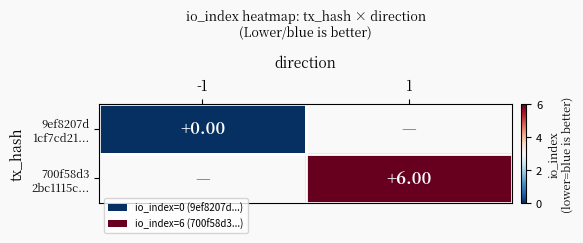

How many series are shown in this chart?

2